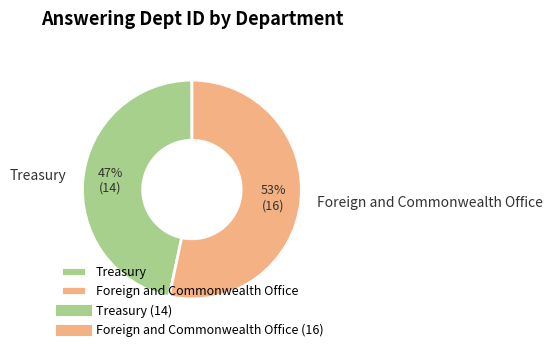

How many slices are in this pie chart?

2